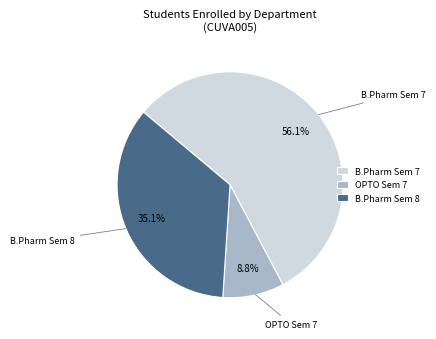

Combined, do OPTO Sem 7 and B.Pharm Sem 8 account for over 50%?

No